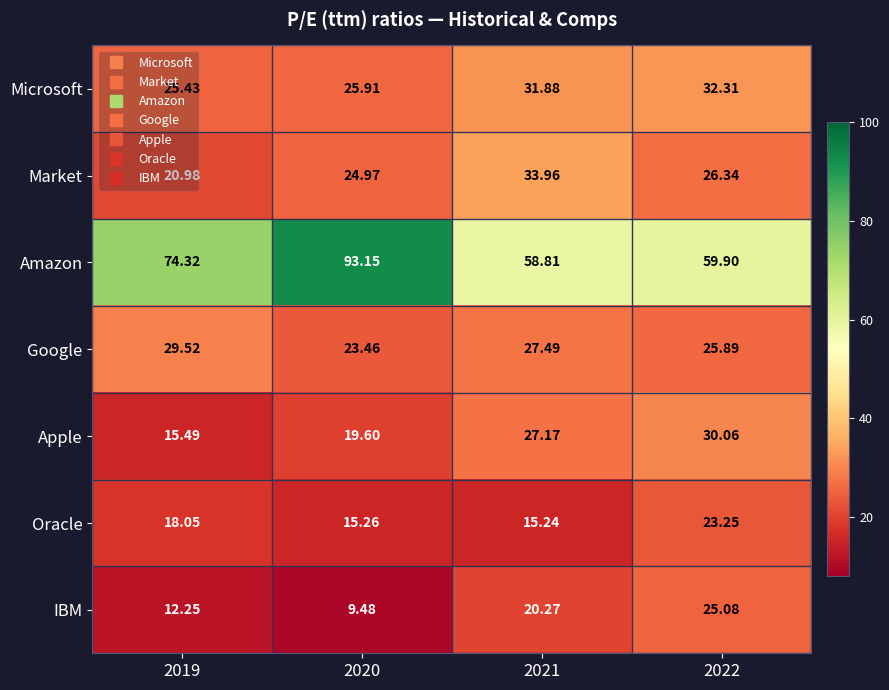

Which series has the widest spread of values?

Amazon